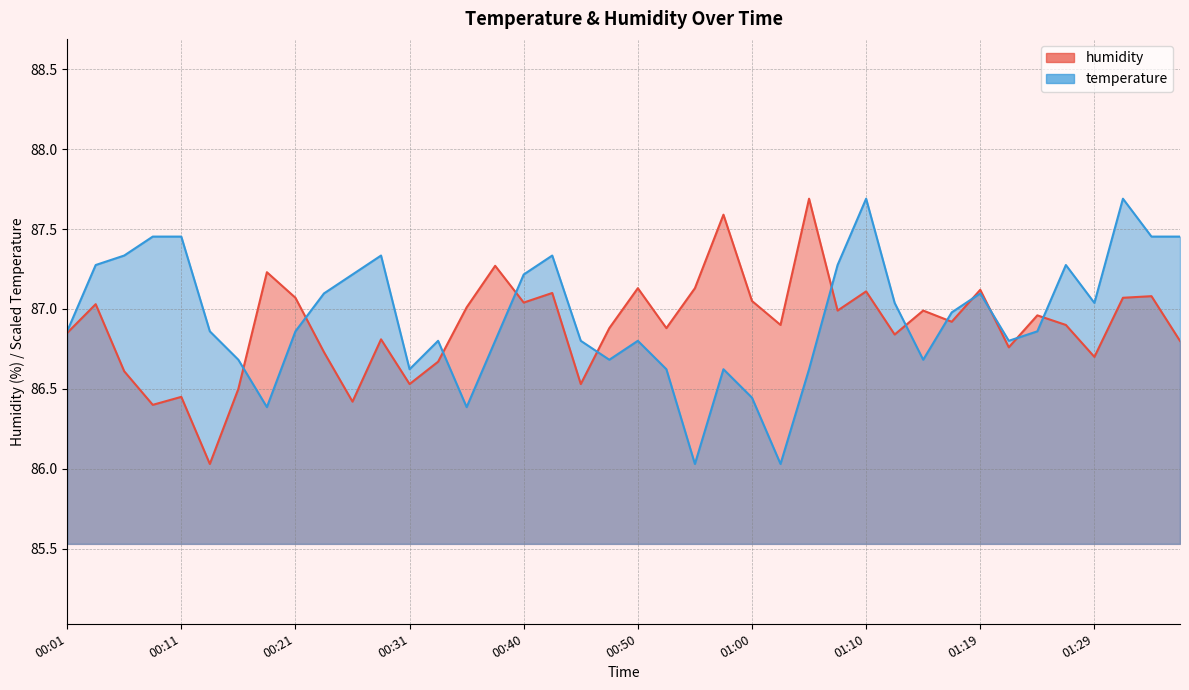

What is the total value across all series at 00:40?

174.3